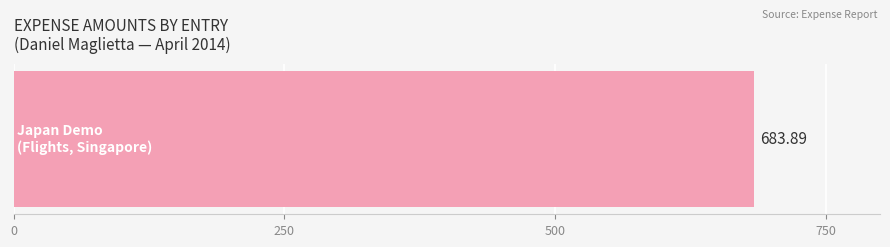

The value at Japan Demo / Flights is 334.7. True or false?

False